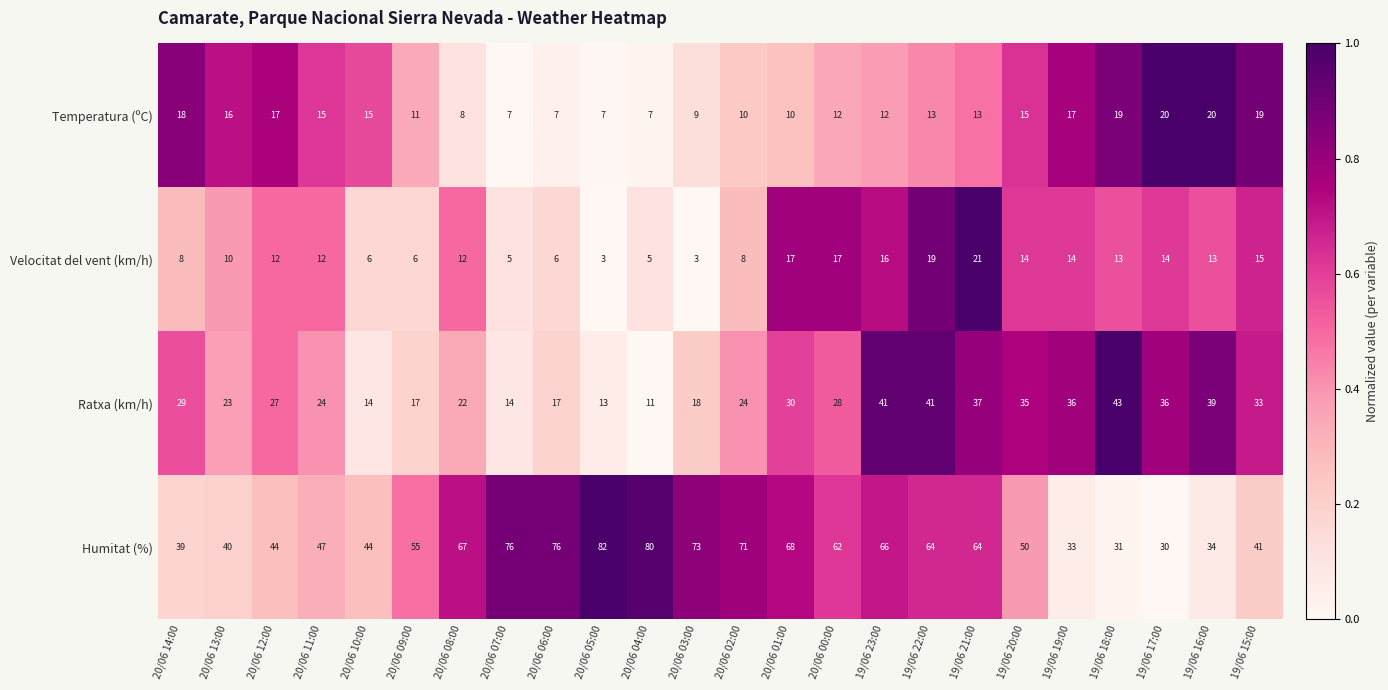

Which series has the widest spread of values?

Humitat (%)